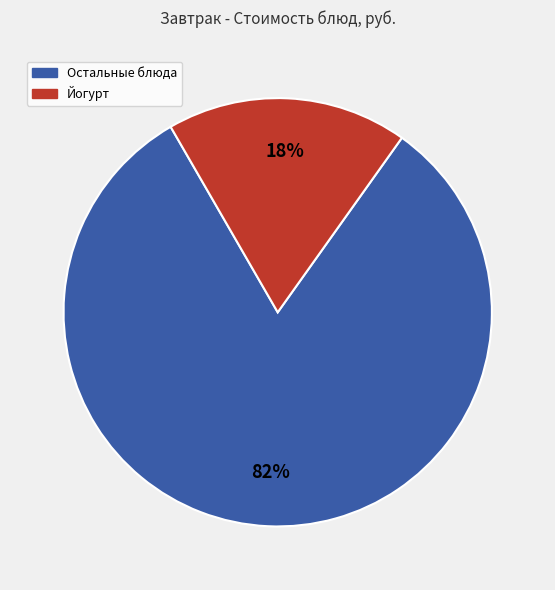

Does any single category account for the majority?

Yes